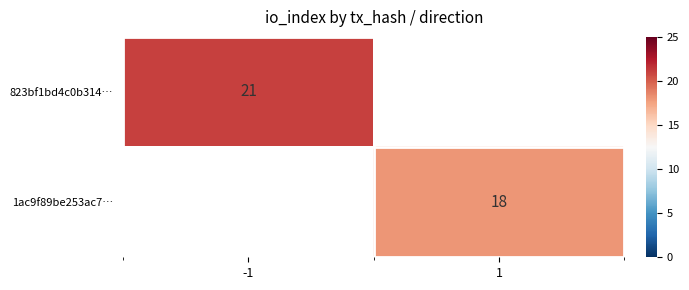

Which category has the lowest value across all series?

1